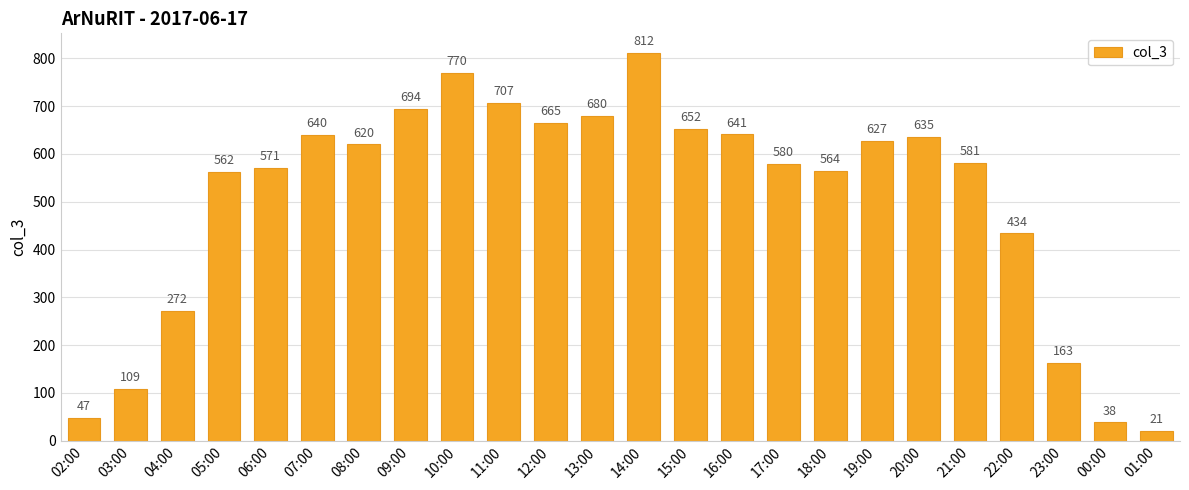

The value at 07:00 is 303. True or false?

False